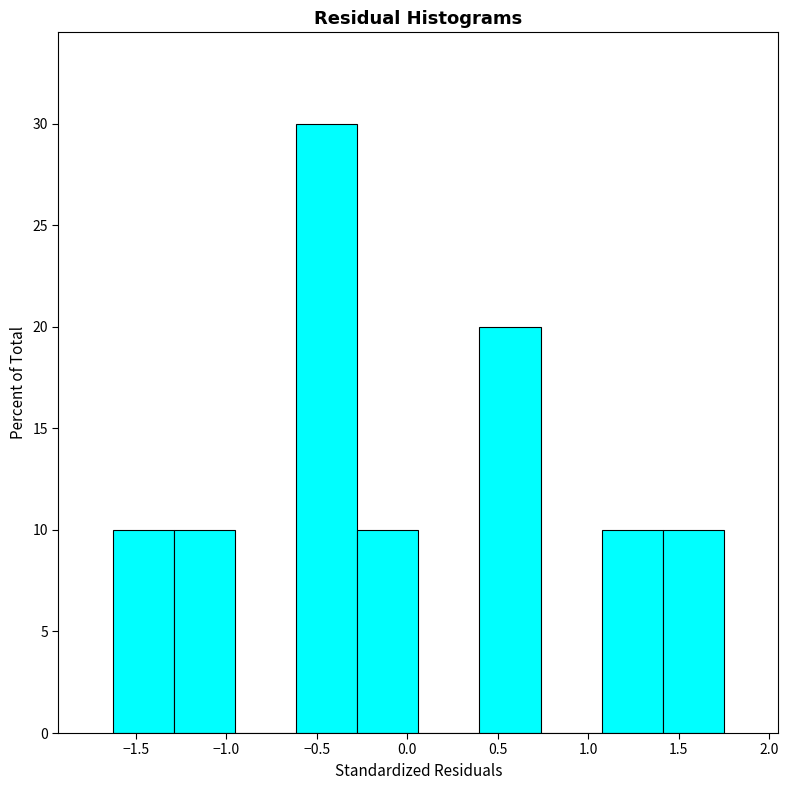

Reading left to right, list every bar in this chart as the range it spans on the x-axis followed by its height. Neither the bar edges nor the heights are printed on the chart, so give them approximately, as read against the axes.

-1.65 to -1.30: 10
-1.30 to -0.95: 10
-0.95 to -0.60: 0
-0.60 to -0.30: 30
-0.30 to 0.05: 10
0.05 to 0.40: 0
0.40 to 0.75: 20
0.75 to 1.10: 0
1.10 to 1.40: 10
1.40 to 1.75: 10